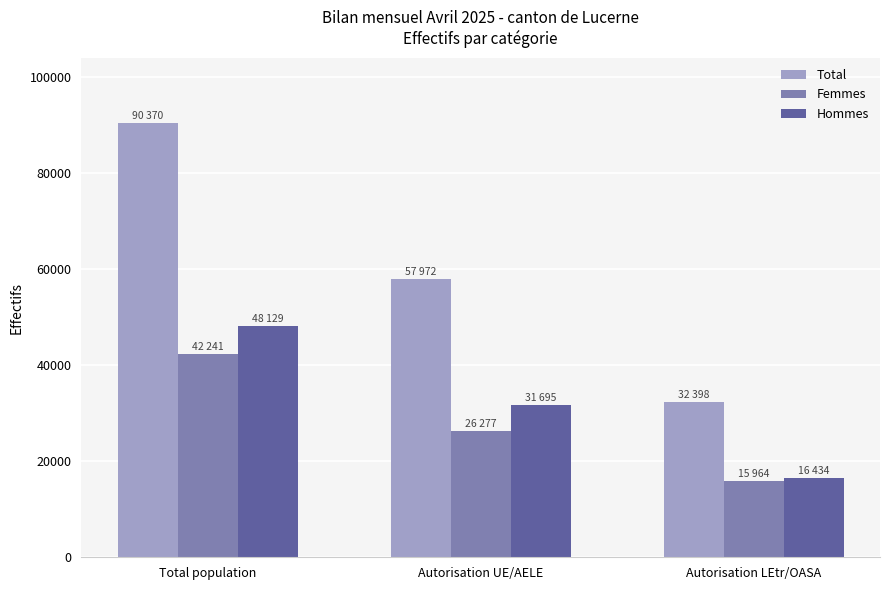

What is the total value across all series at Autorisation LEtr/OASA?

64796